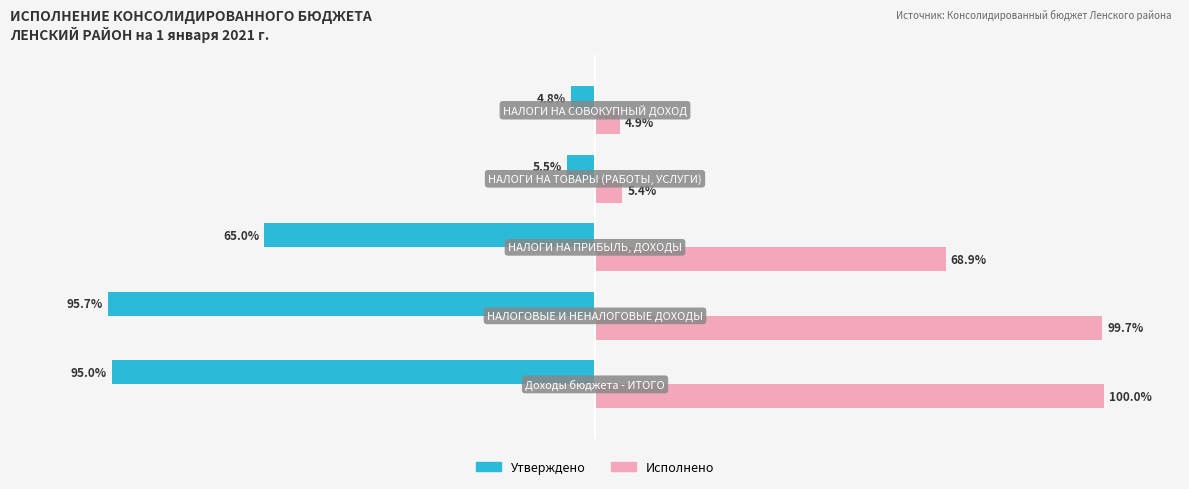

What are all the series names shown in the legend?

Утверждено, Исполнено